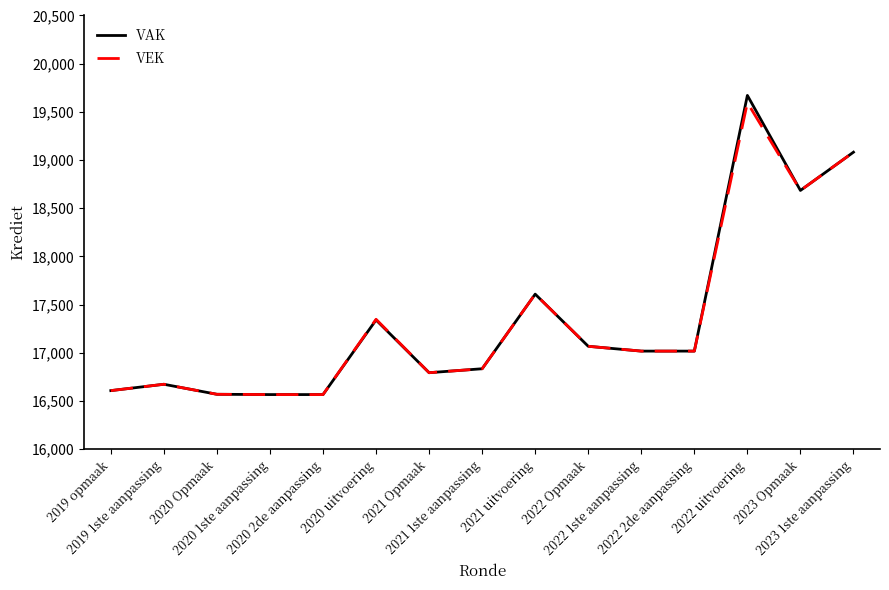

What is the minimum value shown in the chart?

16567